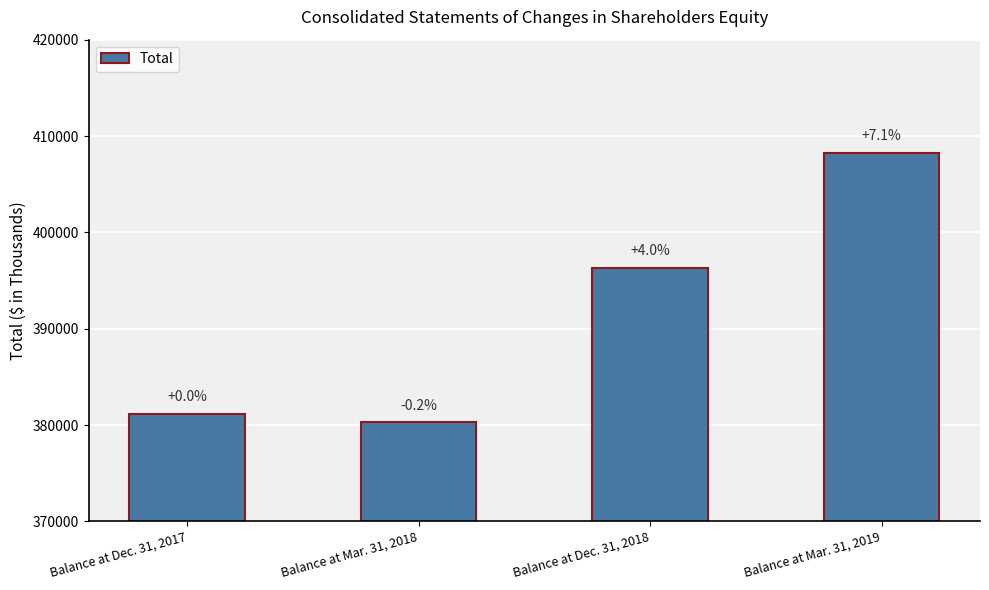

At which label is the value closest to 394277?

Balance at Dec. 31, 2018